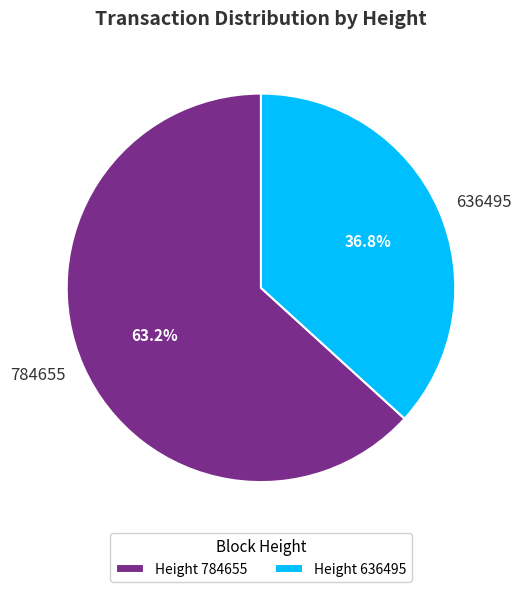

To the nearest percent, what is the average slice percentage?

50%